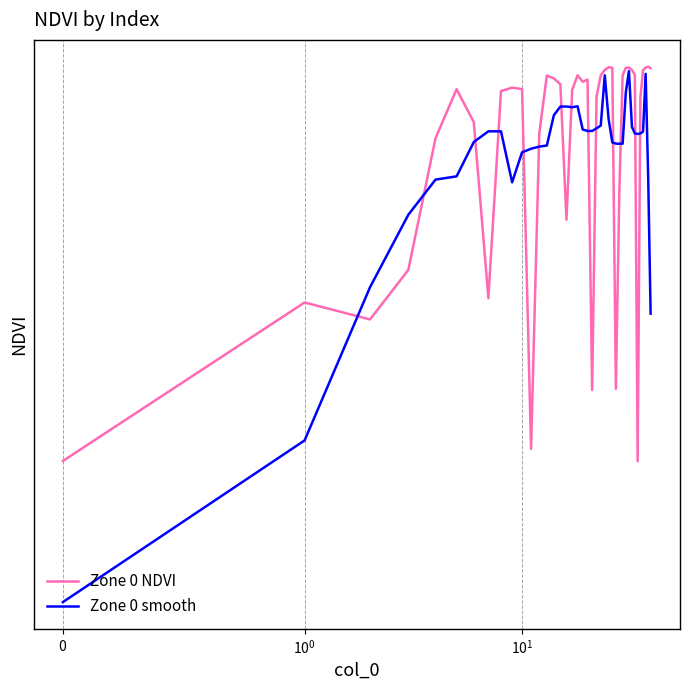

Is this an area chart (filled region under the line)?

No